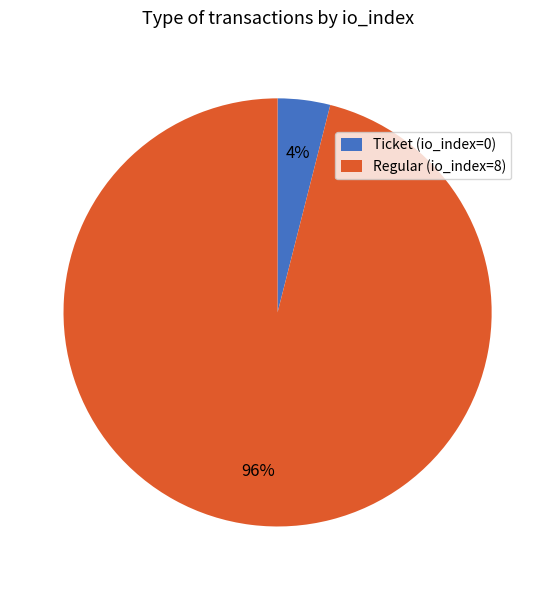

How many segments does this pie chart have?

2